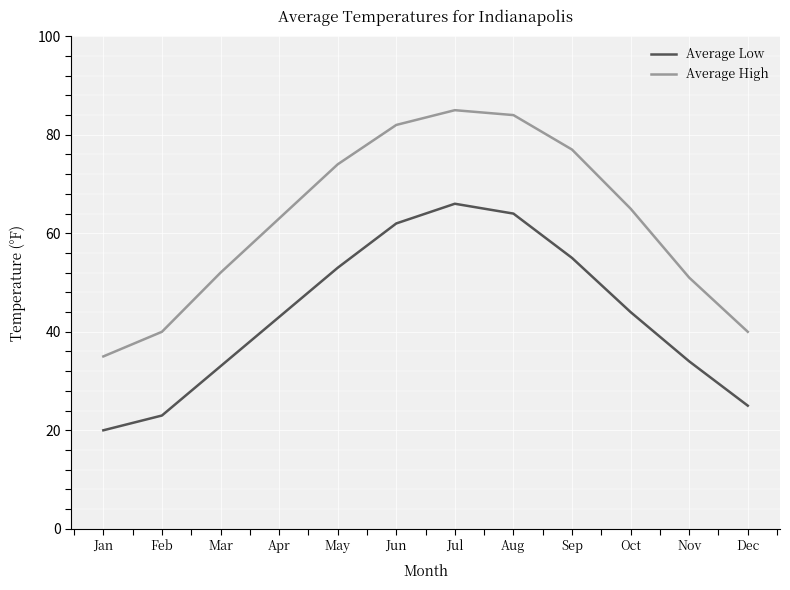

Which series has the largest range (max minus min)?

Average High